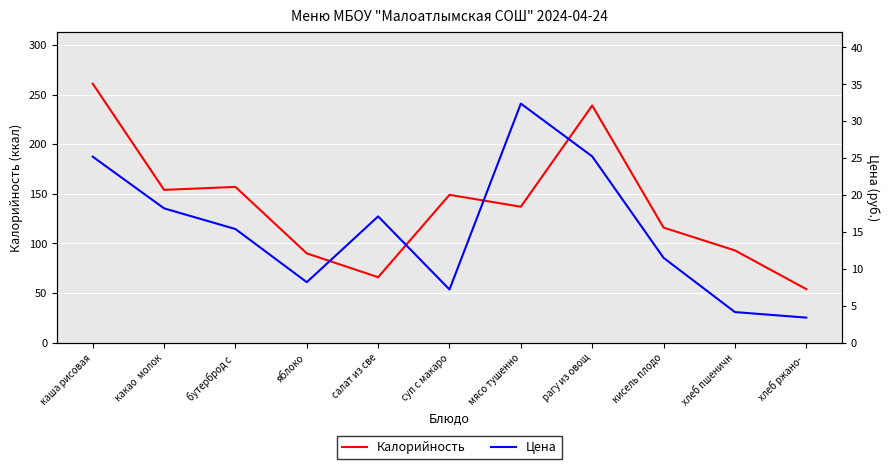

Reading left to right, transcribe all the data shown in this chart.

Калорийность: каша рисовая=261.0	какао  молок=154.0	бутерброд с =157.0	яблоко=90.0	салат из све=66.0	суп с макаро=149.0	мясо тушенно=137.0	рагу из овощ=239.0	кисель плодо=116.0	хлеб пшеничн=93.0	хлеб ржано- =54.0
Цена: каша рисовая=25.2	какао  молок=18.2	бутерброд с =15.4	яблоко=8.2	салат из све=17.1	суп с макаро=7.2	мясо тушенно=32.4	рагу из овощ=25.2	кисель плодо=11.5	хлеб пшеничн=4.2	хлеб ржано- =3.4